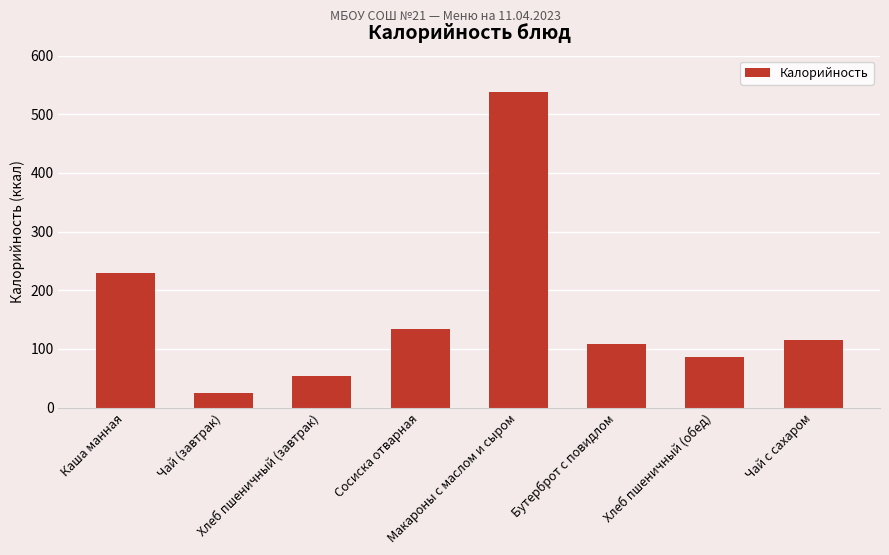

List the labels in order of value, smallest first.

Чай (завтрак), Хлеб пшеничный (завтрак), Хлеб пшеничный (обед), Бутерброт с повидлом, Чай с сахаром, Сосиска отварная, Каша манная, Макароны с маслом и сыром